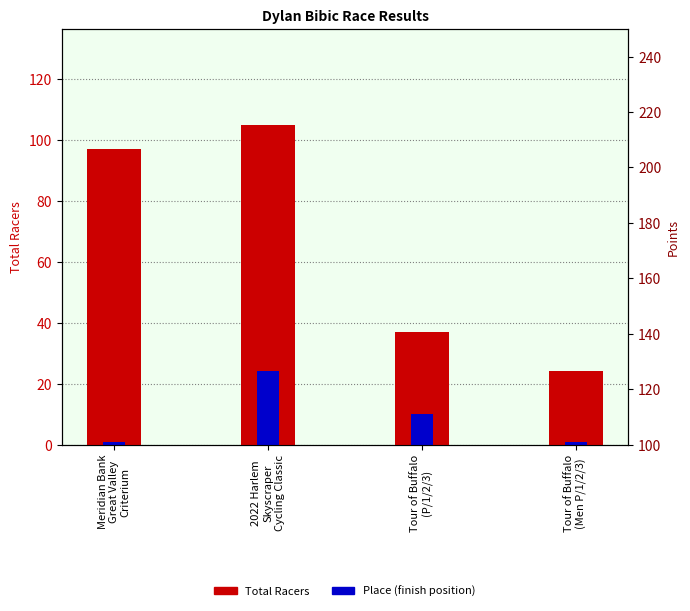

What is the label of the 4th bar from the left?

Tour of Buffalo
(Men P/1/2/3)